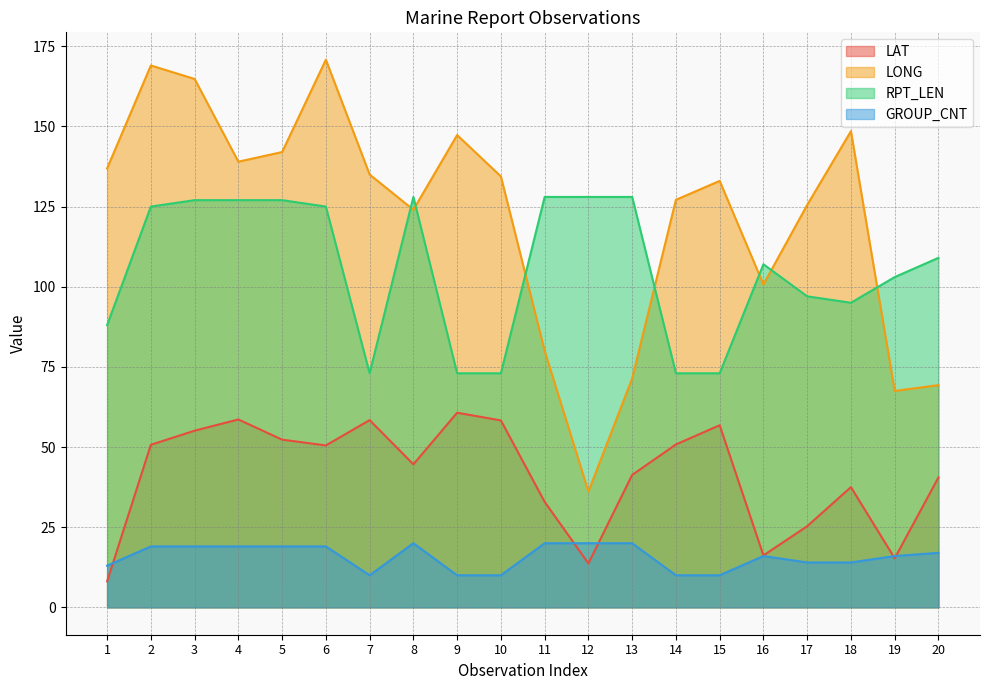

Rank the categories by RPT_LEN value from lowest to highest.

7, 9, 10, 14, 15, 1, 18, 17, 19, 16, 20, 2, 6, 3, 4, 5, 8, 11, 12, 13